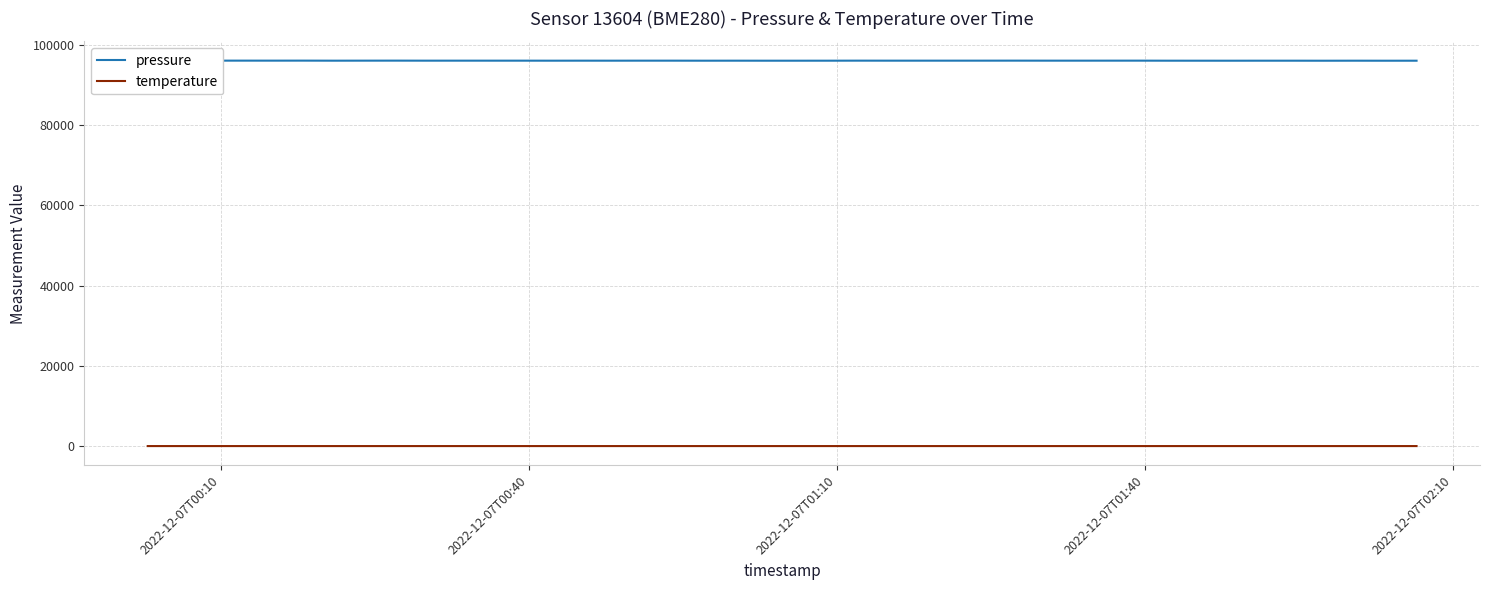

Does the chart display data point markers on the line(s)?

No